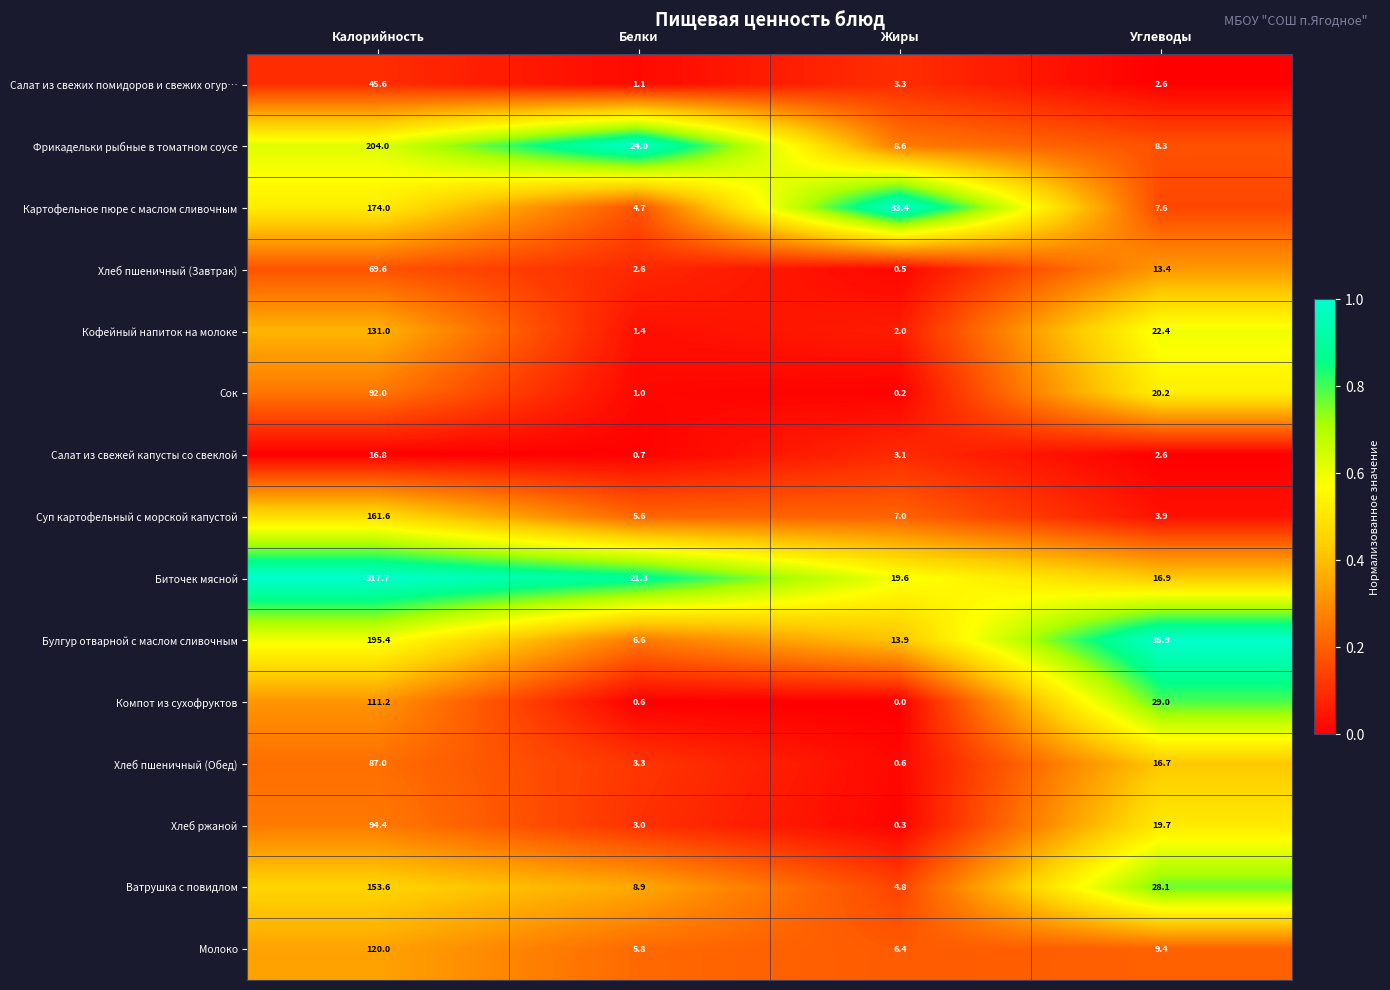

The value of Кофейный напиток на молоке at Жиры is 0.4. True or false?

False